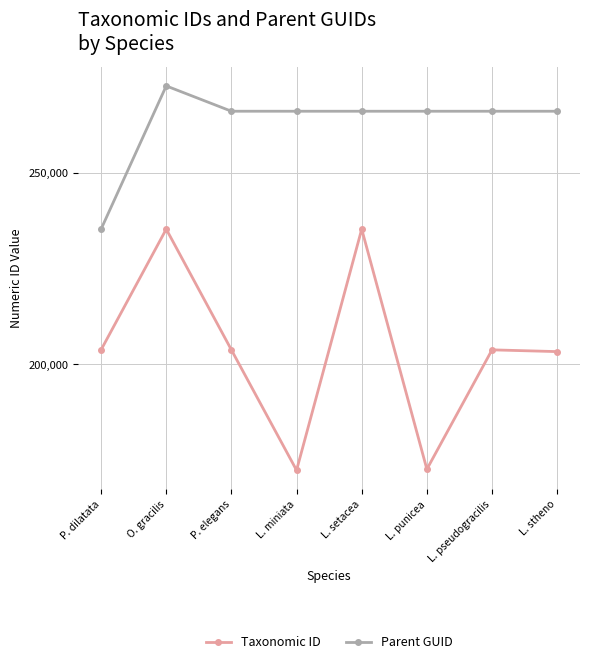

True or false: Parent GUID and Taxonomic ID intersect in this chart.

False